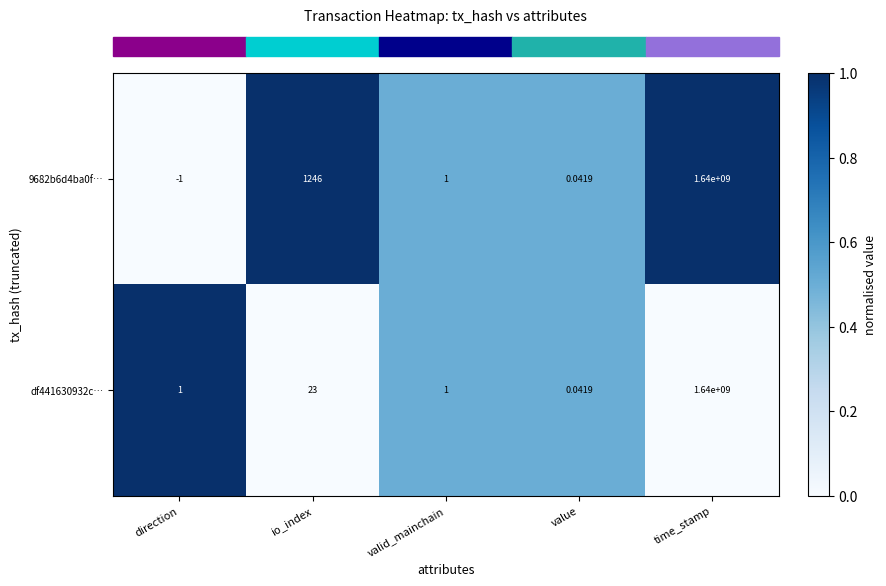

Count the number of data series in this chart.

2